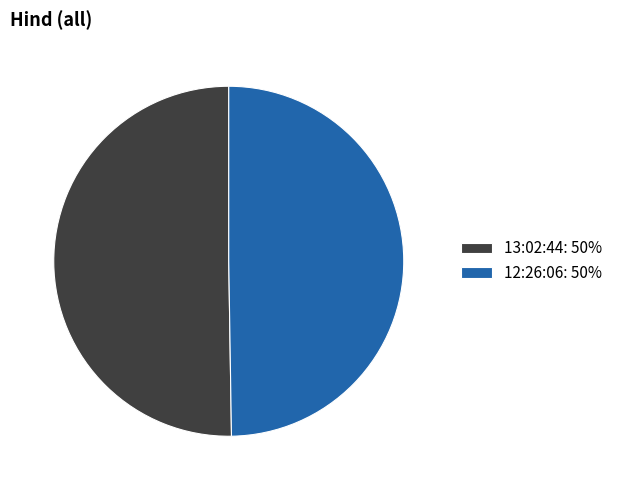

How many slices are in this pie chart?

2